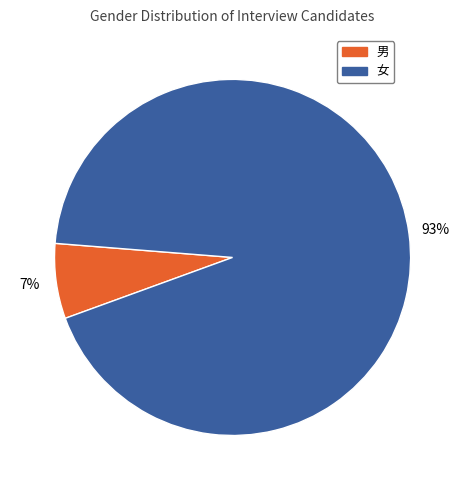

Which category has the smallest portion of the pie?

男